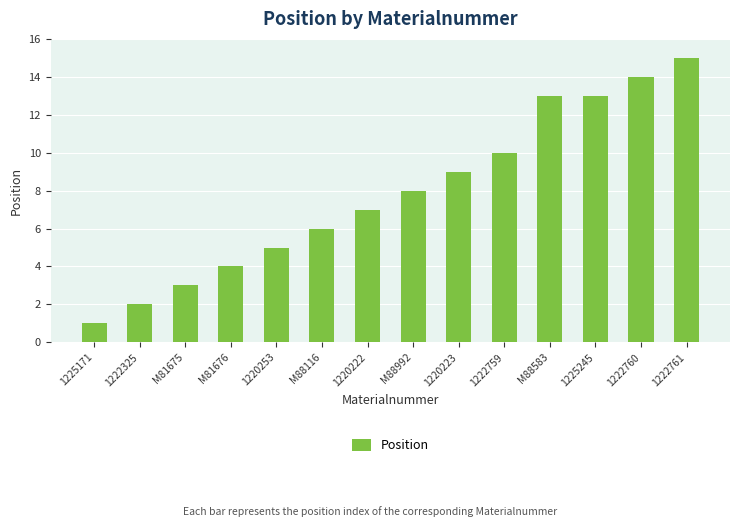

The value at M81676 is 7. True or false?

False